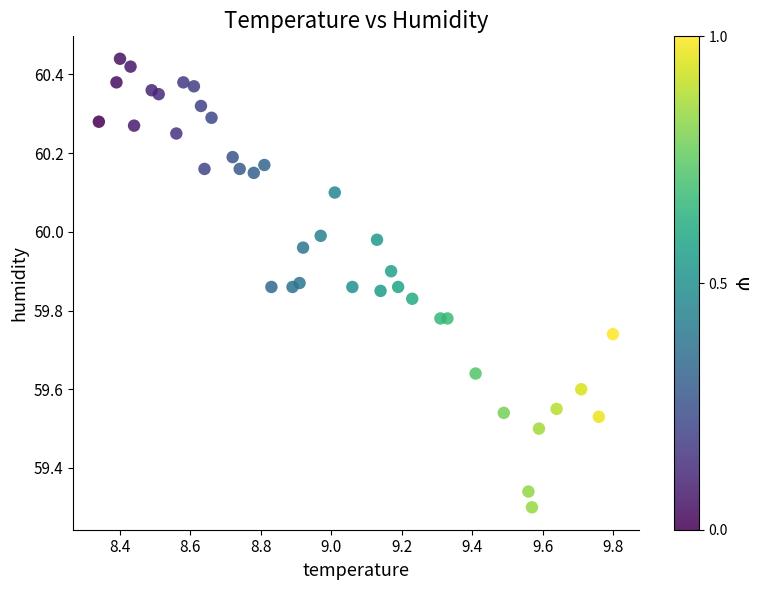

What is the range of Y values (max minus min)?

1.1